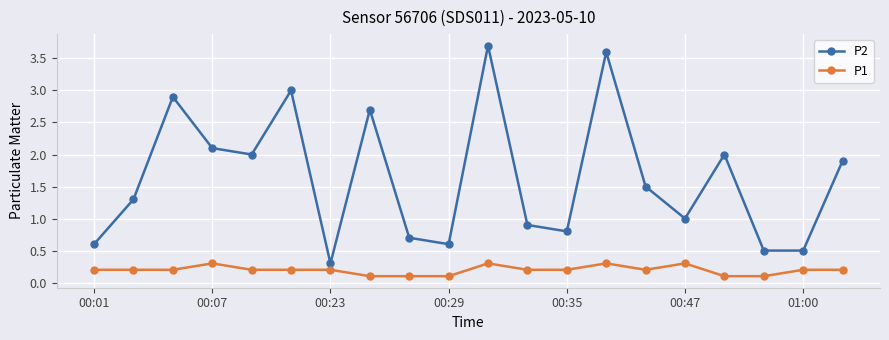

Is this an area chart (filled region under the line)?

No